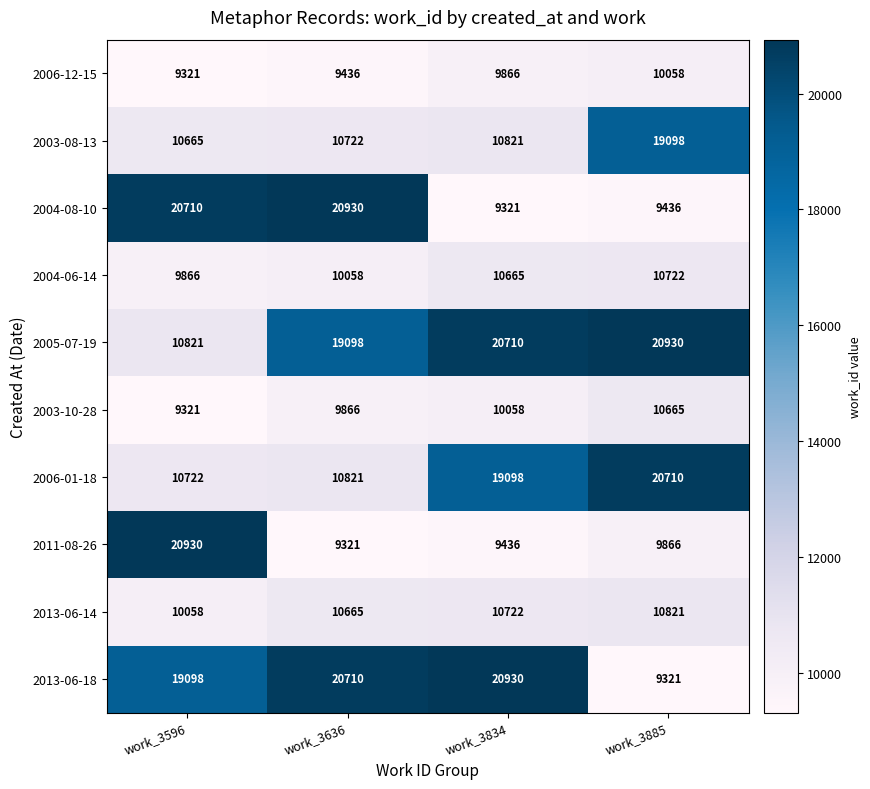

Is it true that 2013-06-18 equals 20930 at work_3834?

True